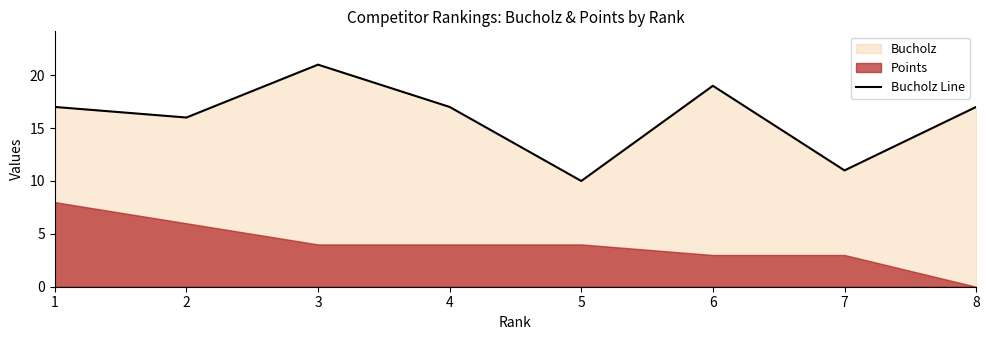

Reading left to right, list all the values displayed in this chart.

1=17	2=16	3=21	4=17	5=10	6=19	7=11	8=17